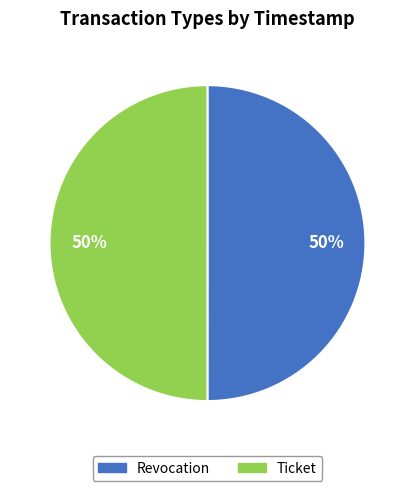

To the nearest percent, what is the average slice percentage?

50%